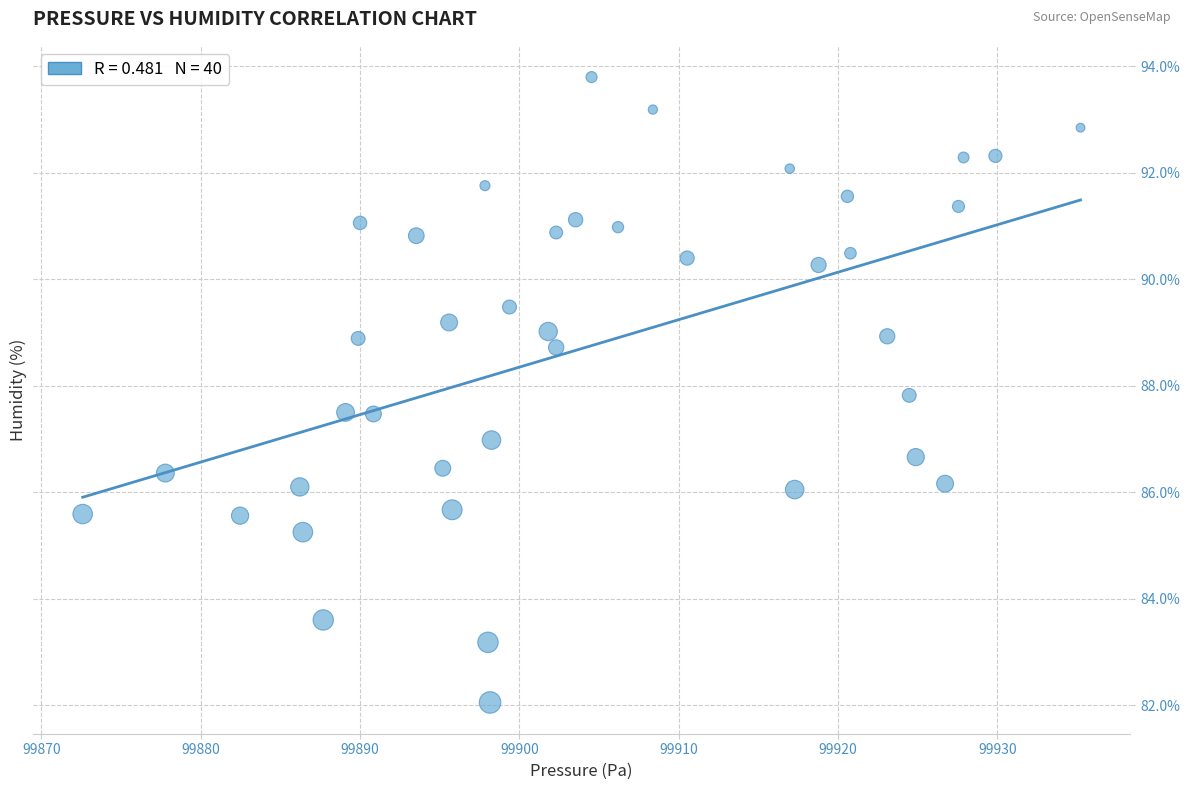

What is the range of X values (max minus min)?

62.6